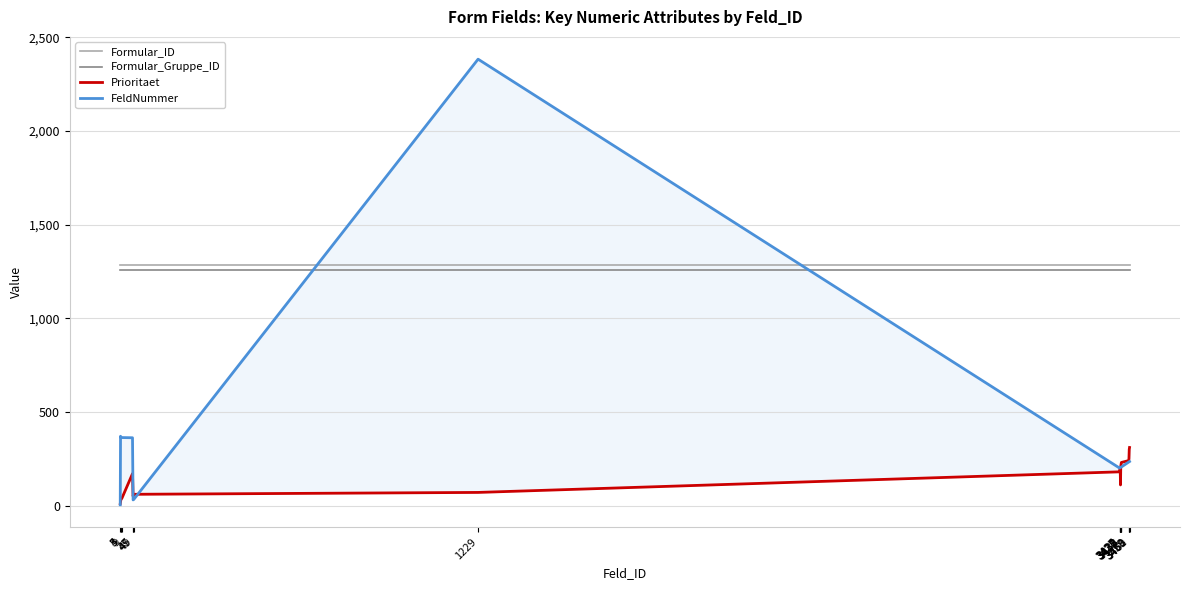

Rank the series by their maximum value, from highest to lowest.

FeldNummer, Formular_ID, Formular_Gruppe_ID, Prioritaet